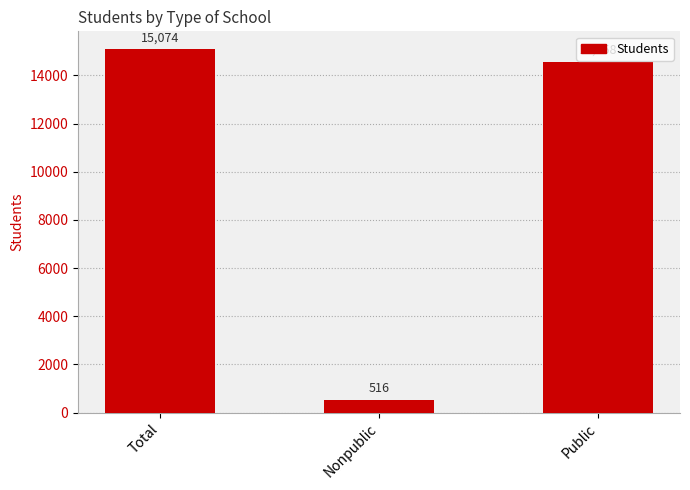

List the labels in order of value, largest first.

Total, Public, Nonpublic